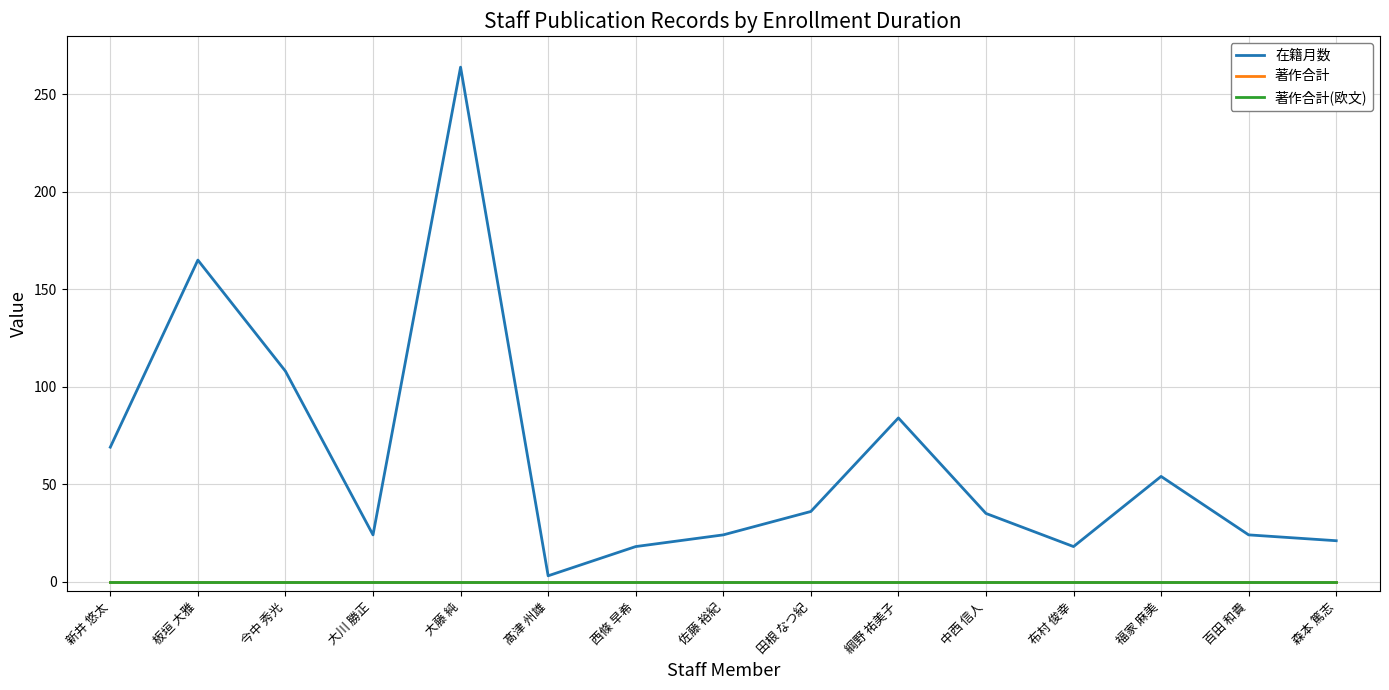

Reading right to left, what are all the values shown in this chart?

在籍月数: 森本 篤志=21	百田 和貴=24	福家 麻美=54	布村 俊幸=18	中西 信人=35	綱野 祐美子=84	田根 なつ紀=36	佐藤 裕紀=24	西條 早希=18	髙津 州雄=3	大藤 純=264	大川 勝正=24	今中 秀光=108	板垣 大雅=165	新井 悠太=69
著作合計: 森本 篤志=0	百田 和貴=0	福家 麻美=0	布村 俊幸=0	中西 信人=0	綱野 祐美子=0	田根 なつ紀=0	佐藤 裕紀=0	西條 早希=0	髙津 州雄=0	大藤 純=0	大川 勝正=0	今中 秀光=0	板垣 大雅=0	新井 悠太=0
著作合計(欧文): 森本 篤志=0	百田 和貴=0	福家 麻美=0	布村 俊幸=0	中西 信人=0	綱野 祐美子=0	田根 なつ紀=0	佐藤 裕紀=0	西條 早希=0	髙津 州雄=0	大藤 純=0	大川 勝正=0	今中 秀光=0	板垣 大雅=0	新井 悠太=0